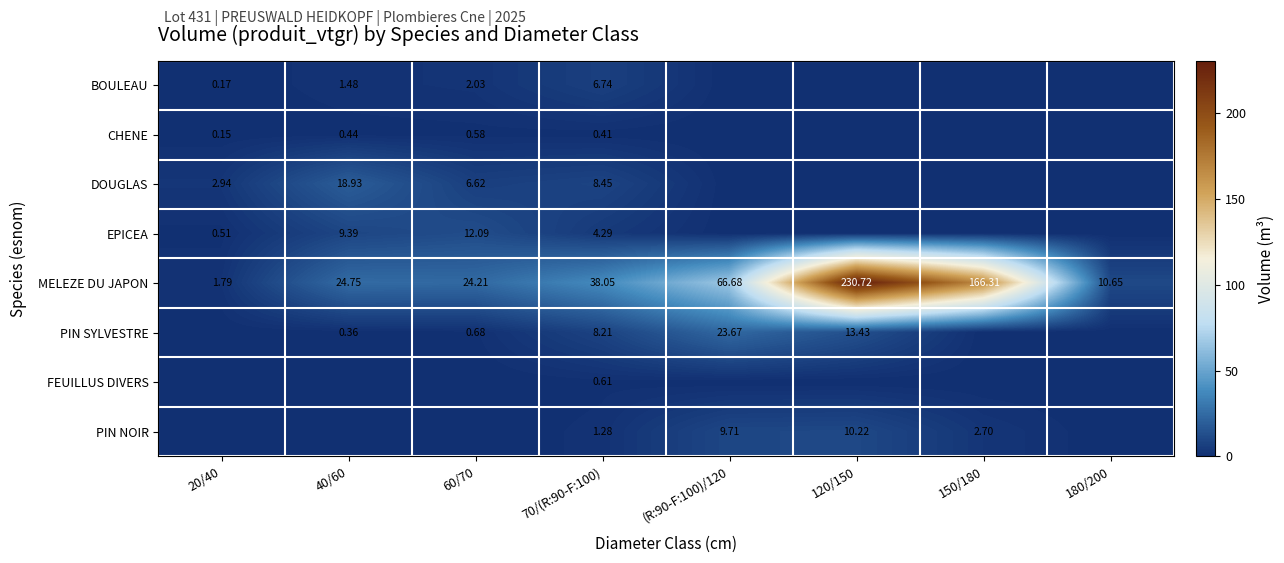

Is the value of MELEZE DU JAPON at 40/60 greater than the value of BOULEAU at 20/40?

Yes